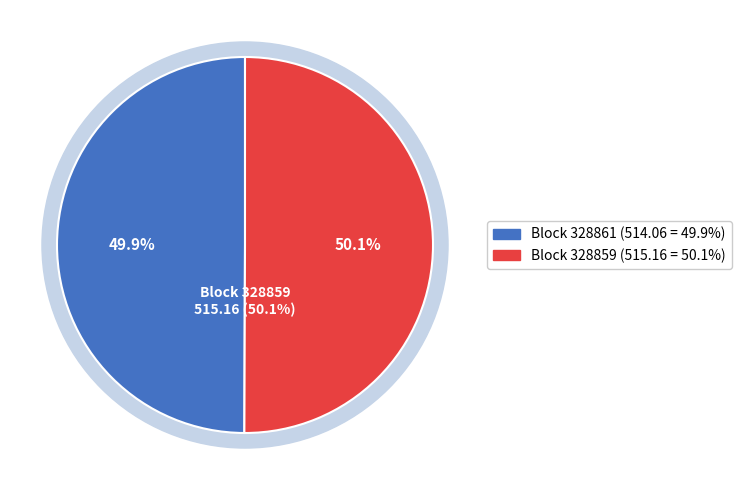

Which has a higher value, 328861 or 328859?

328859